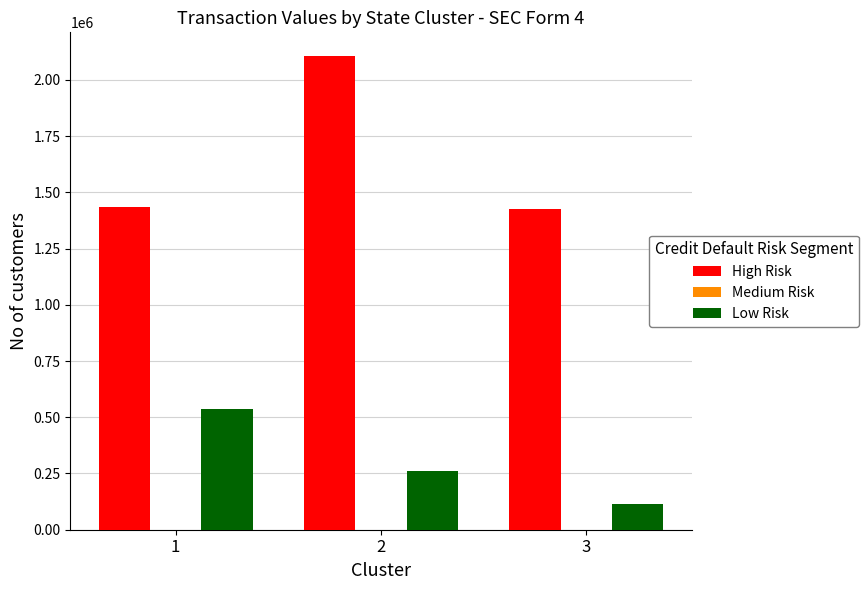

Are the bars horizontal?

No